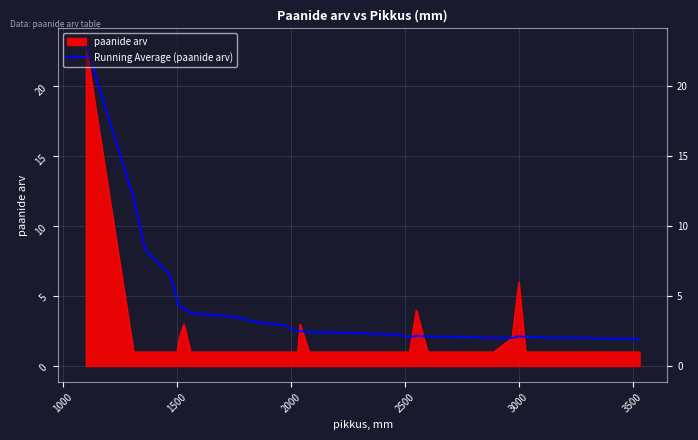

What is the minimum value shown in the chart?

1.9